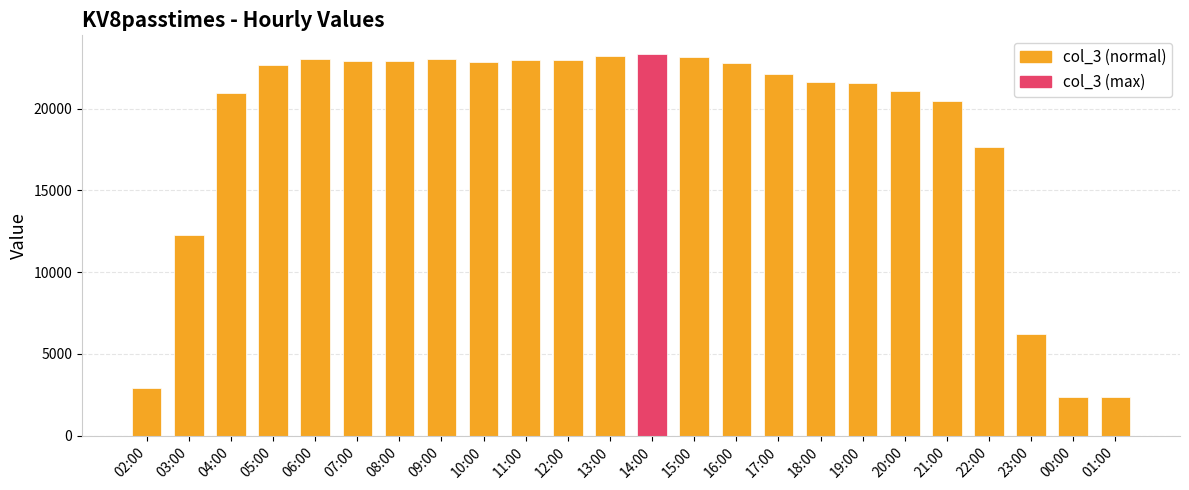

What is the average value?

18640